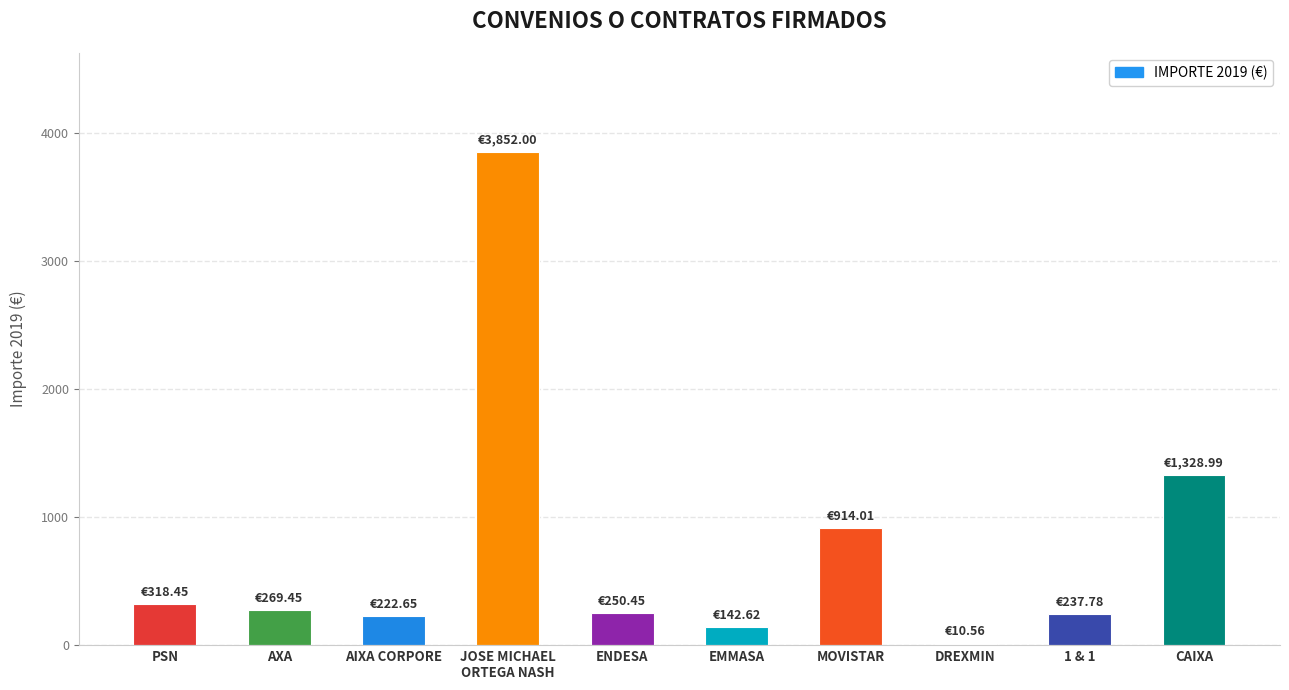

What is the change in value from EMMASA to CAIXA?

+1186.4